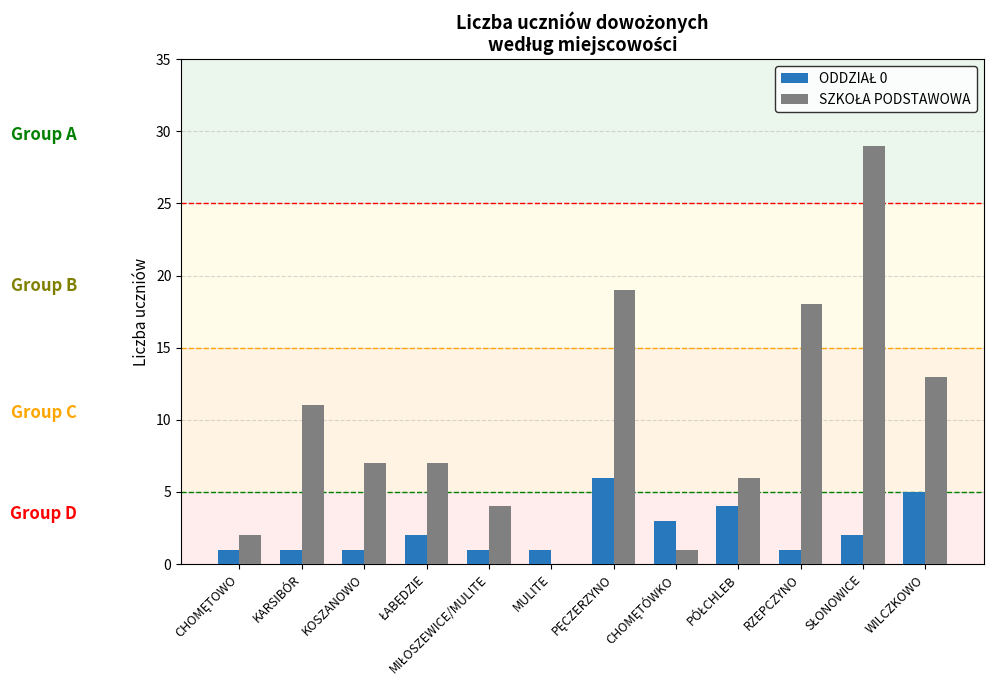

What is the total value across all series at KARSIBÓR?

12